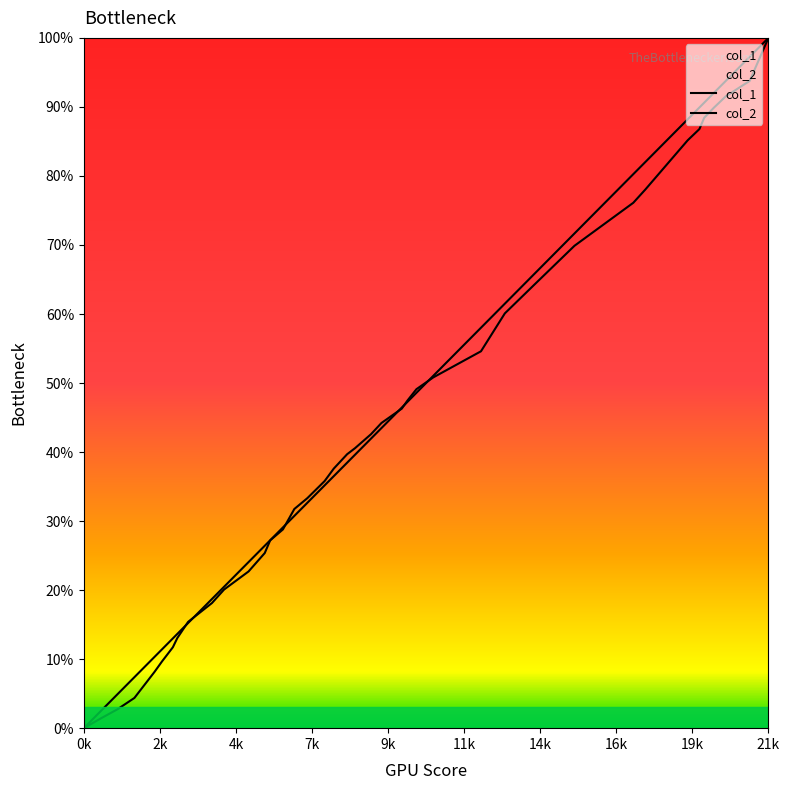

List the series in order of their peak value, highest first.

col_1, col_2